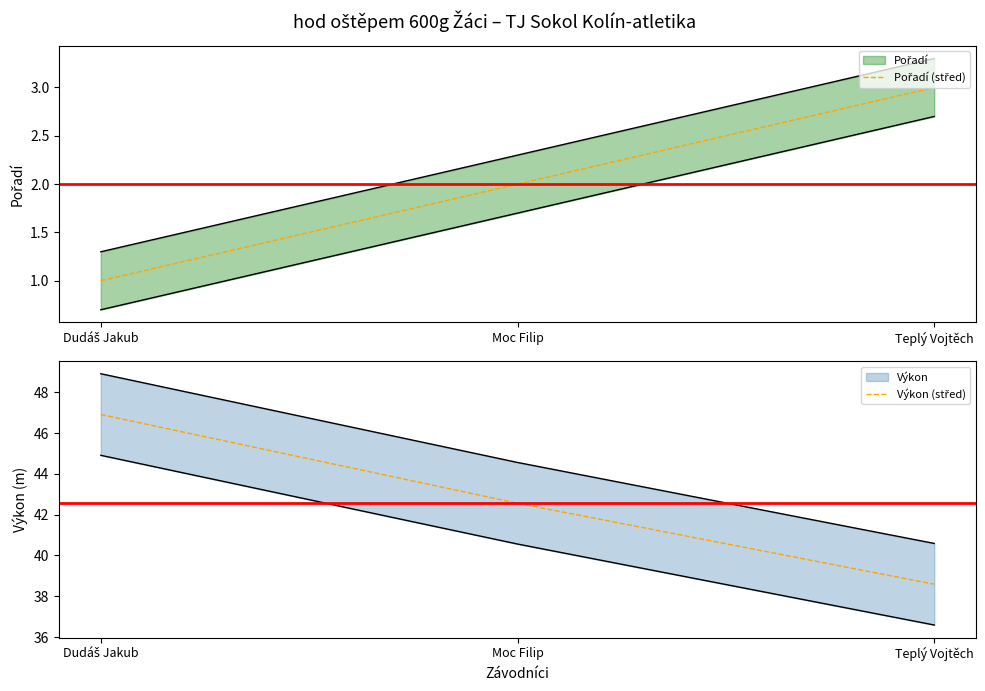

Which series changed the most between Dudáš Jakub and Moc Filip?

Výkon (střed)